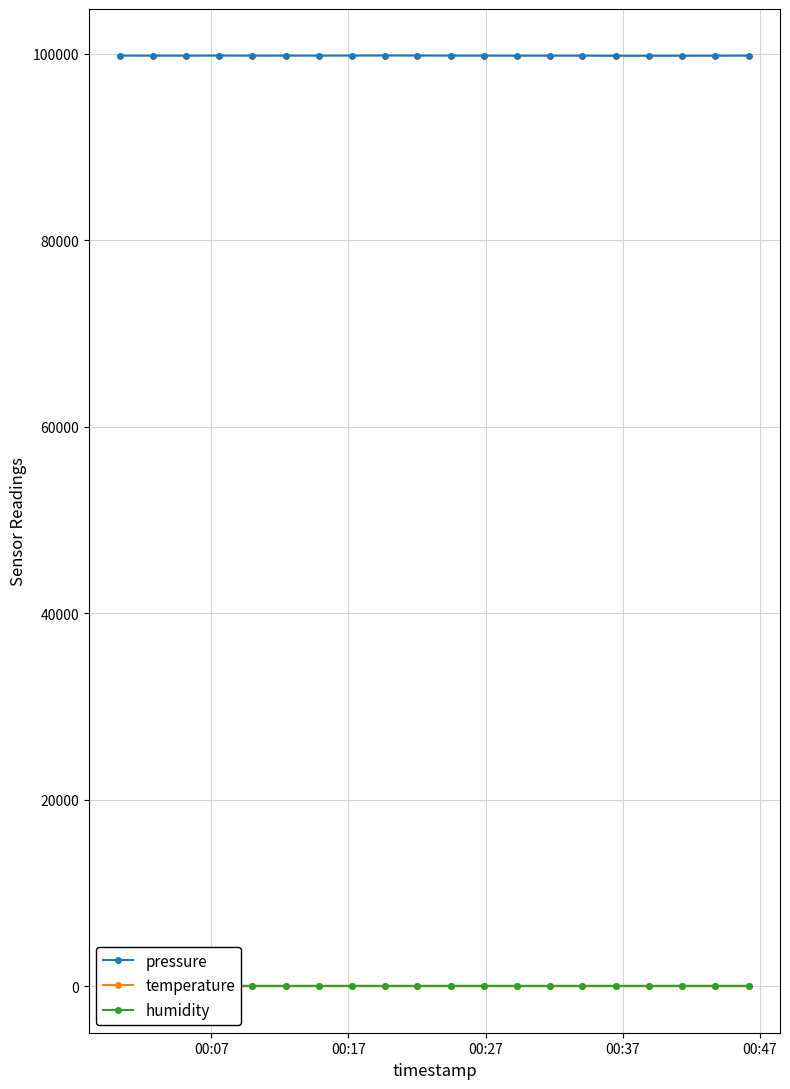

What is the highest value of the pressure series?

99825.6